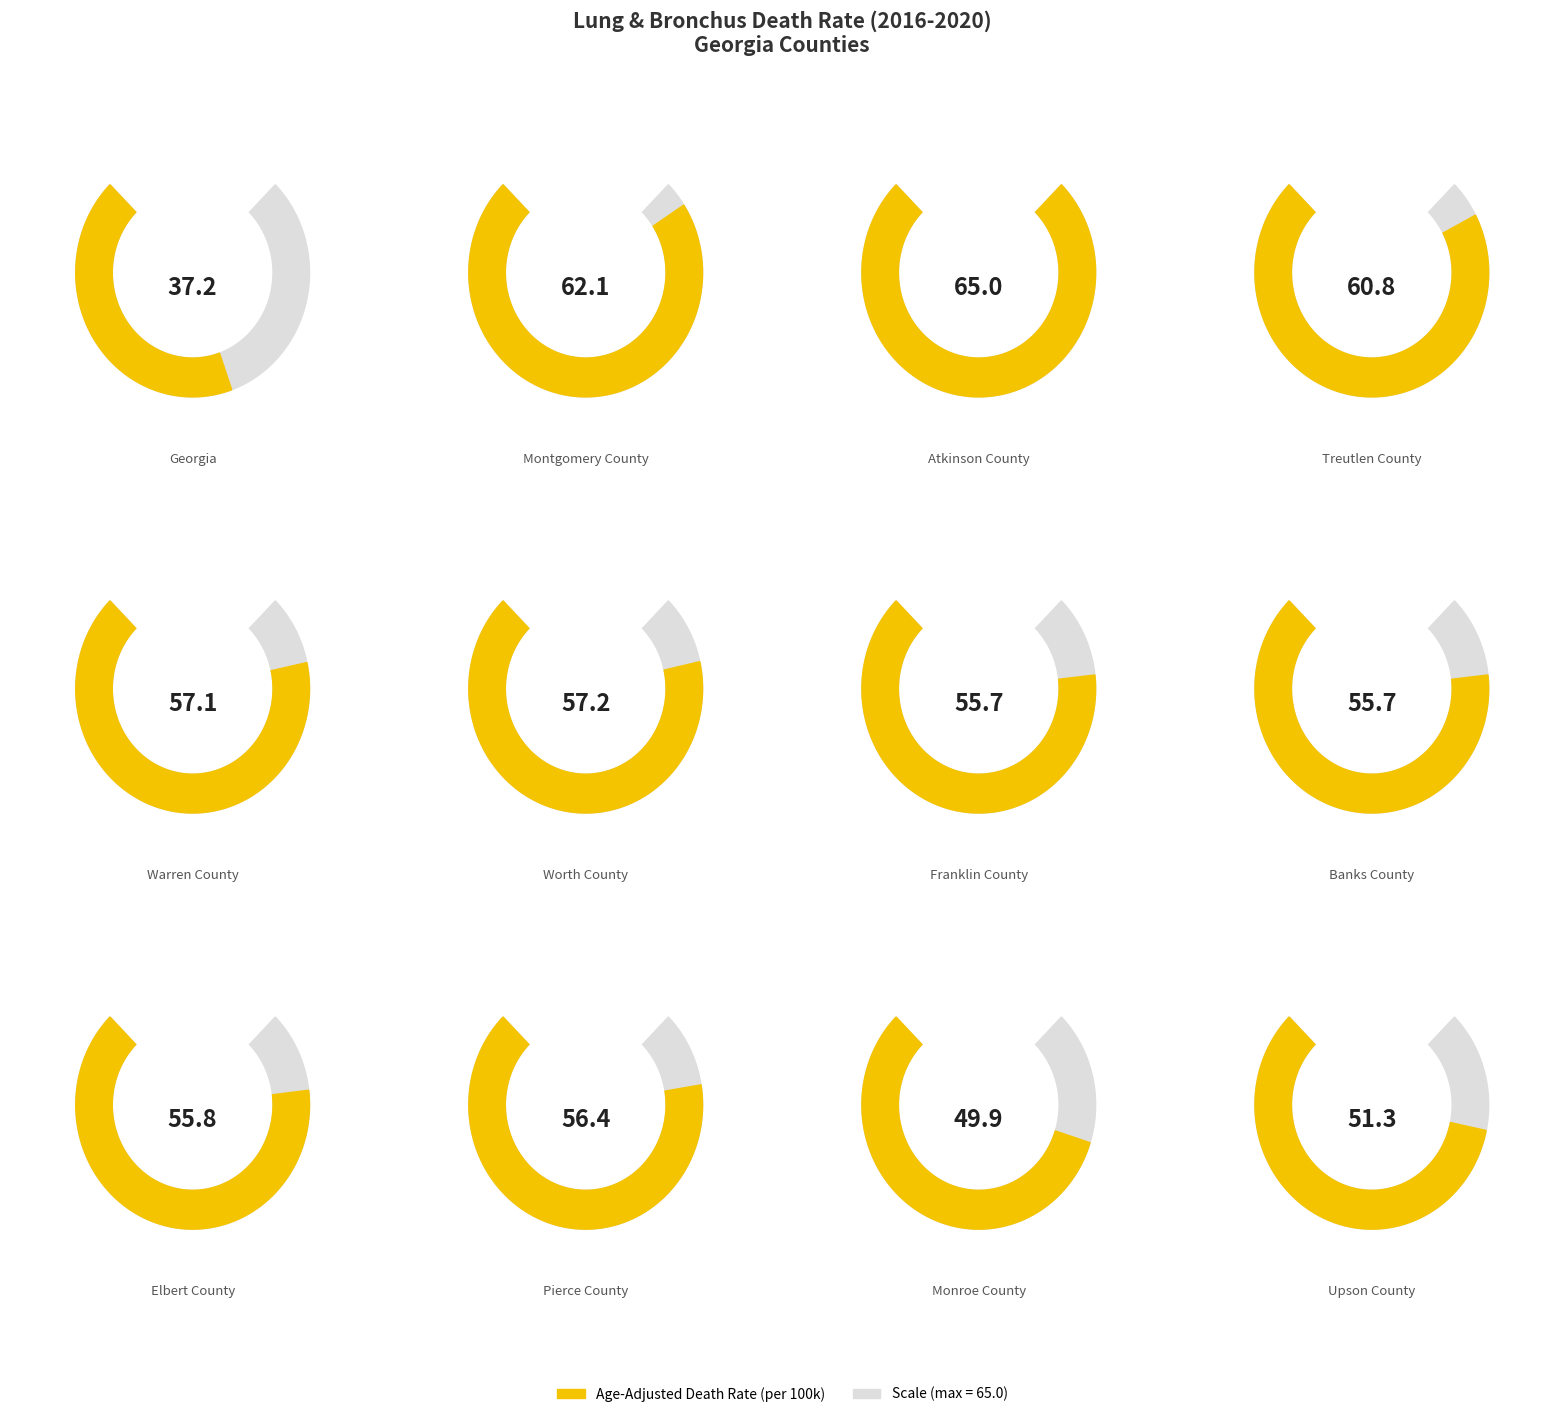

Where is the data nearest to the value 51?

Upson County